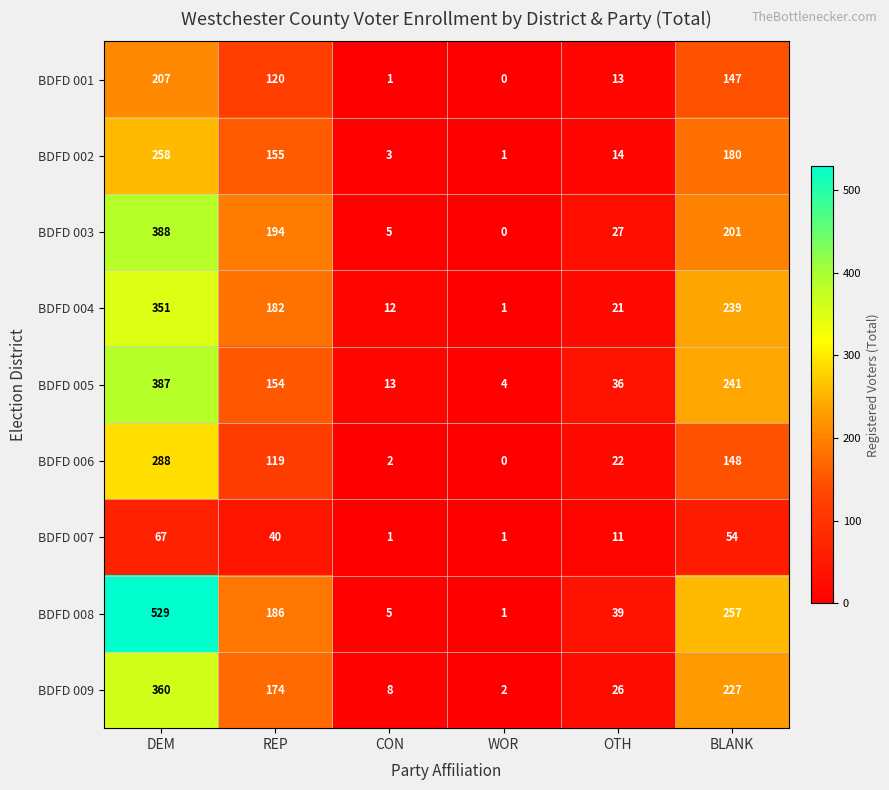

What is the difference between the second highest and minimum values in the BDFD 006 series?

148